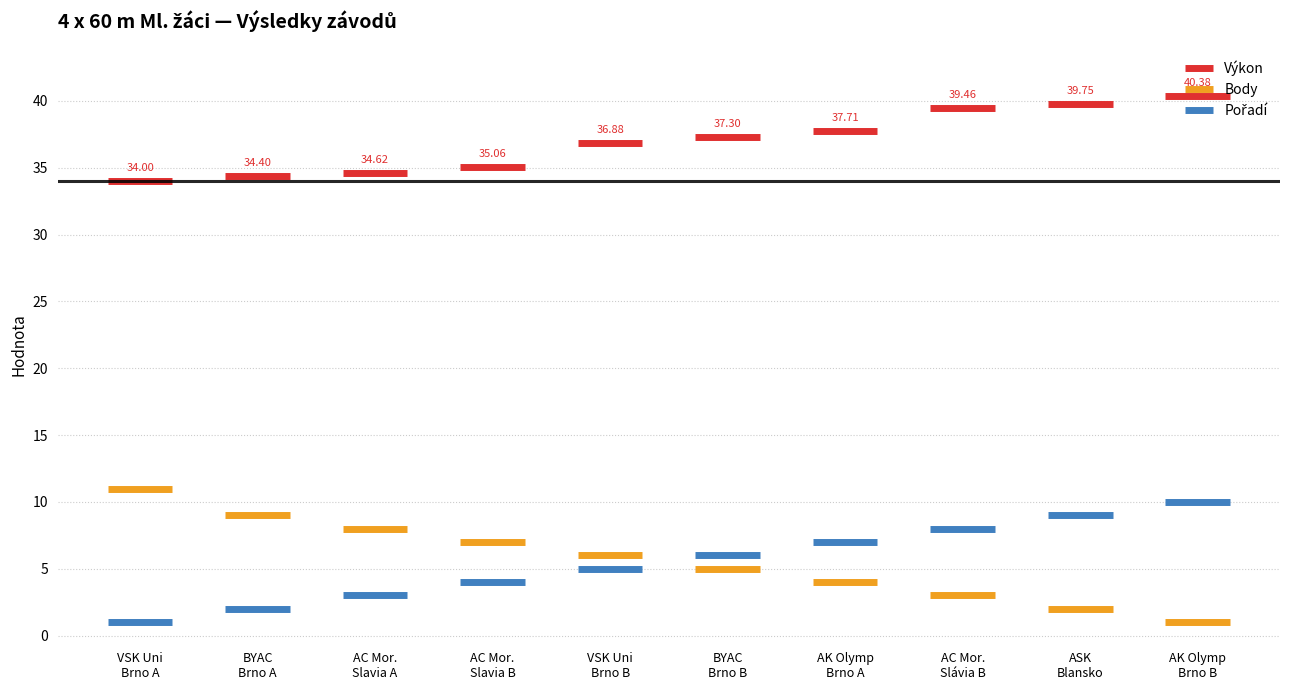

How many values in the Body series exceed 6?

4